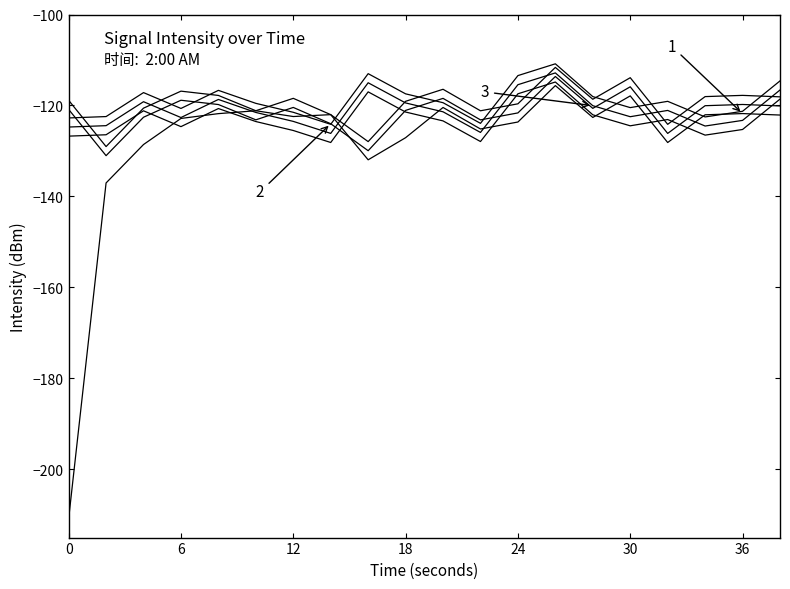

How many lines are shown in the chart?

6